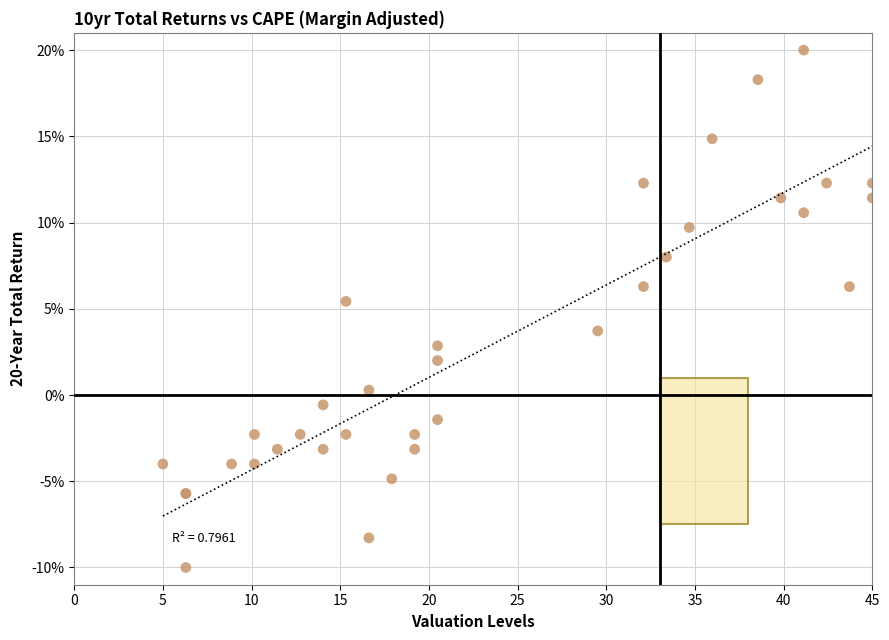

What Y value in the scatter plot is closest to 5?

5.4